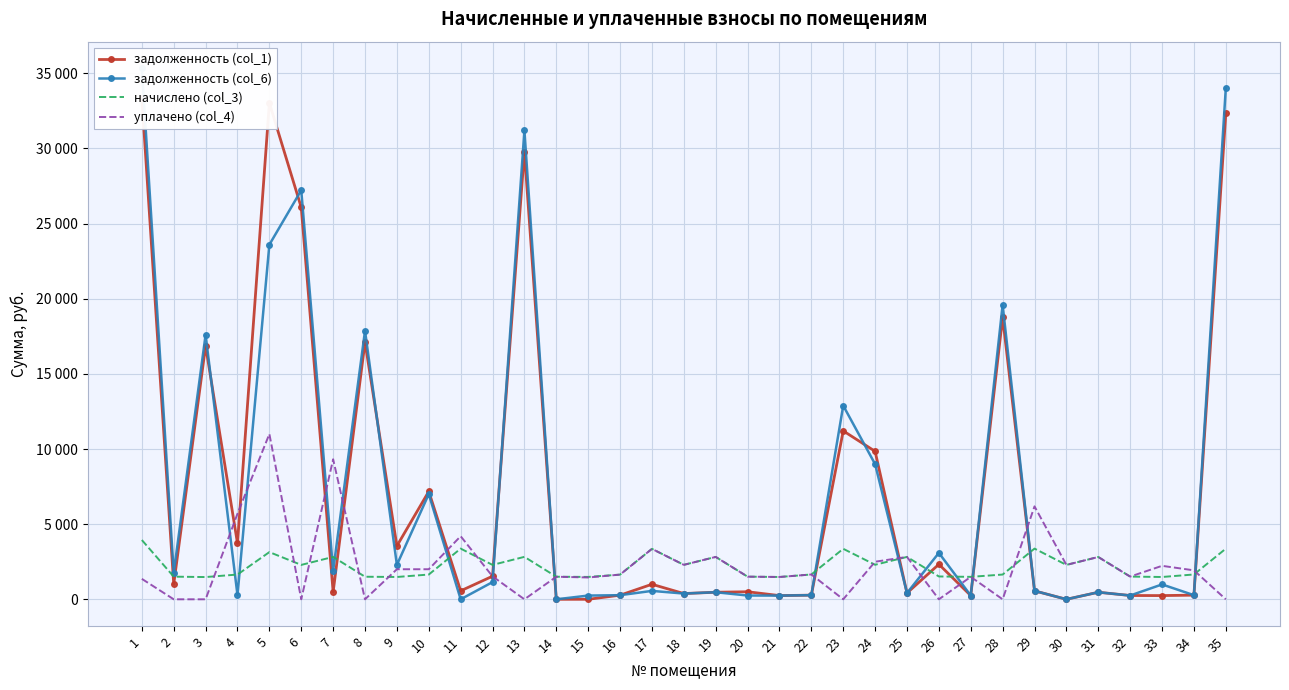

Reading left to right, transcribe all the data shown in this chart.

задолженность (col_1): 1=33364.3	2=1007.0	3=16864.0	4=3724.5	5=33026.6	6=26072.0	7=490.8	8=17114.2	9=3548.8	10=7178.1	11=562.0	12=1536.3	13=29786.0	14=0.0	15=0.0	16=273.8	17=1000.0	18=382.1	19=469.9	20=502.2	21=246.6	22=275.2	23=11206.5	24=9844.0	25=416.1	26=2327.9	27=248.9	28=18765.9	29=562.2	30=0.0	31=469.2	32=251.8	33=247.4	34=275.2	35=32327.5
задолженность (col_6): 1=35336.3	2=1760.2	3=17604.1	4=274.5	5=23596.7	6=27216.1	7=1900.7	8=17865.2	9=2291.1	10=7001.6	11=0.0	12=1144.1	13=31198.0	14=0.0	15=248.2	16=273.8	17=559.2	18=382.1	19=469.9	20=251.1	21=245.9	22=275.2	23=12886.5	24=8992.5	25=415.9	26=3087.8	27=248.9	28=19589.4	29=562.2	30=0.0	31=469.2	32=251.8	33=989.7	34=275.2	35=34011.8
начислено (col_3): 1=3944.0	2=1506.5	3=1480.1	4=1647.0	5=3140.3	6=2288.2	7=2819.6	8=1502.0	9=1484.5	10=1647.0	11=3373.1	12=2288.2	13=2824.1	14=1502.0	15=1488.9	16=1642.6	17=3355.5	18=2292.6	19=2819.6	20=1506.5	21=1484.5	22=1651.4	23=3359.9	24=2297.0	25=2819.6	26=1519.6	27=1493.3	28=1647.0	29=3373.1	30=2288.2	31=2815.3	32=1510.9	33=1484.5	34=1651.4	35=3368.6
уплачено (col_4): 1=1360.0	2=0.0	3=0.0	4=5695.5	5=11000.0	6=0.0	7=9316.6	8=0.0	9=2000.0	10=2000.0	11=4197.4	12=1525.5	13=0.0	14=1502.0	15=1451.8	16=1642.6	17=3355.5	18=2292.6	19=2819.6	20=1506.5	21=1485.0	22=1651.4	23=0.0	24=2500.0	25=2820.0	26=0.0	27=1493.3	28=0.0	29=6184.0	30=2288.2	31=2815.3	32=1510.9	33=2226.8	34=1926.6	35=0.0